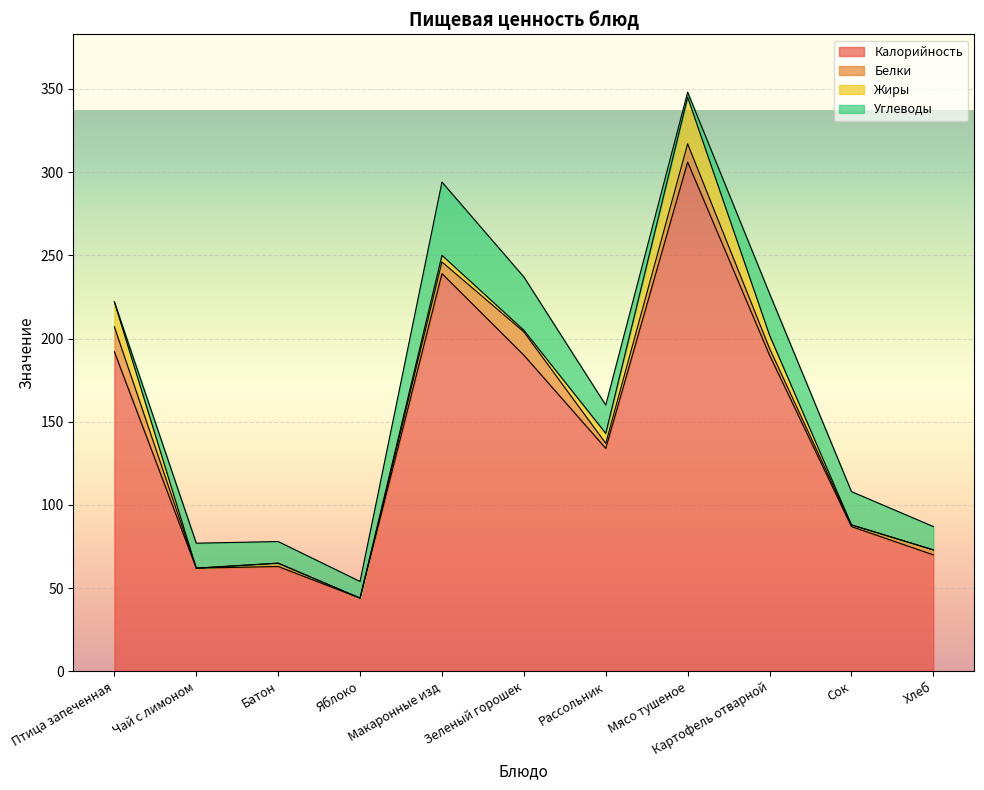

After their last crossing, which series has the higher values: Углеводы or Жиры?

Углеводы